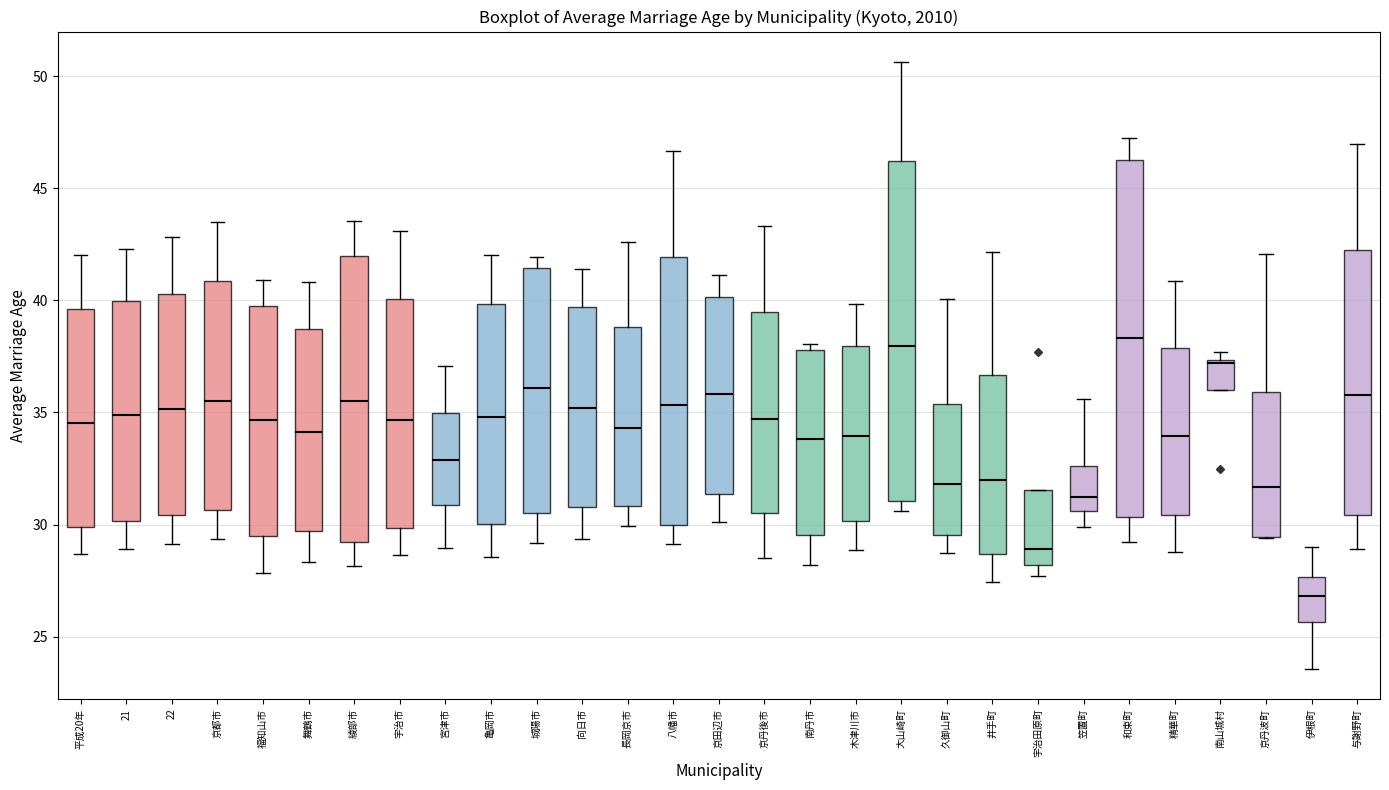

Which box's median line is the lowest?

伊根町